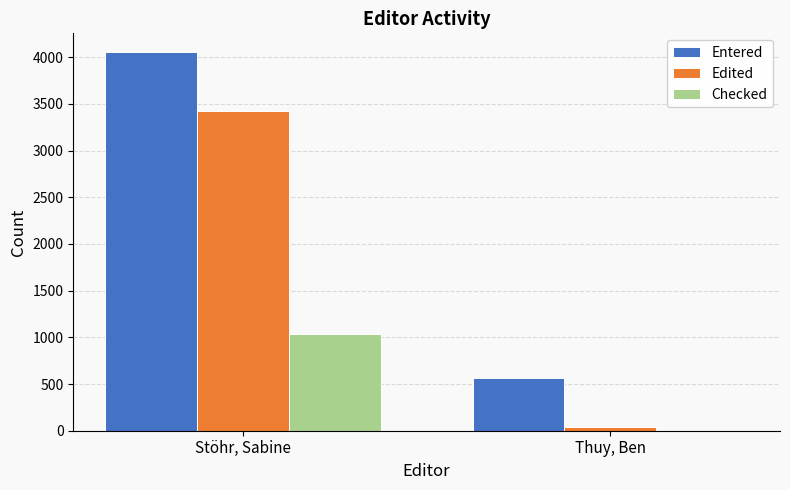

What is the total value across all series at Stöhr, Sabine?

8518